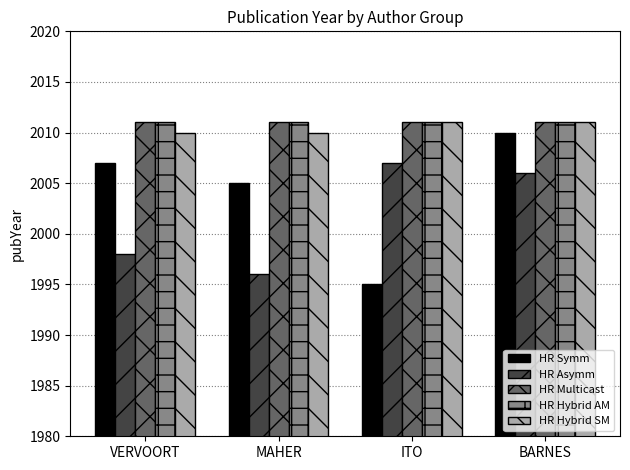

Which label corresponds to the smallest value in the chart?

ITO